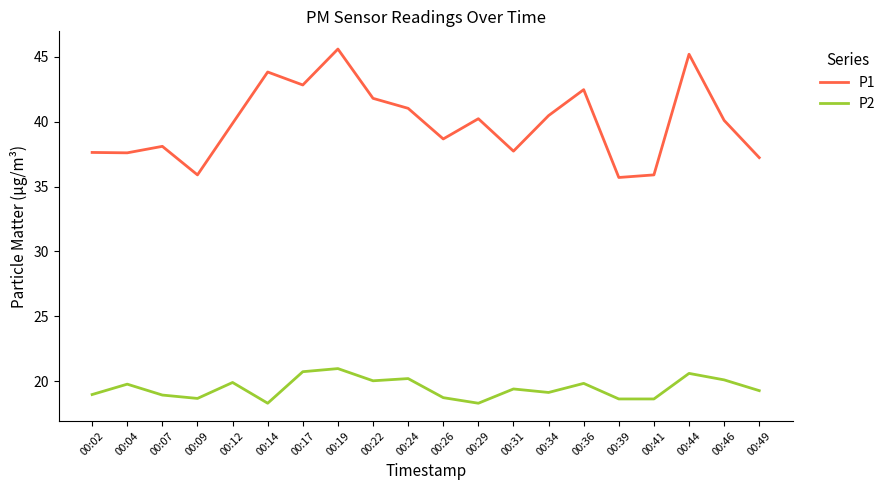

What is the minimum value shown in the chart?

18.3